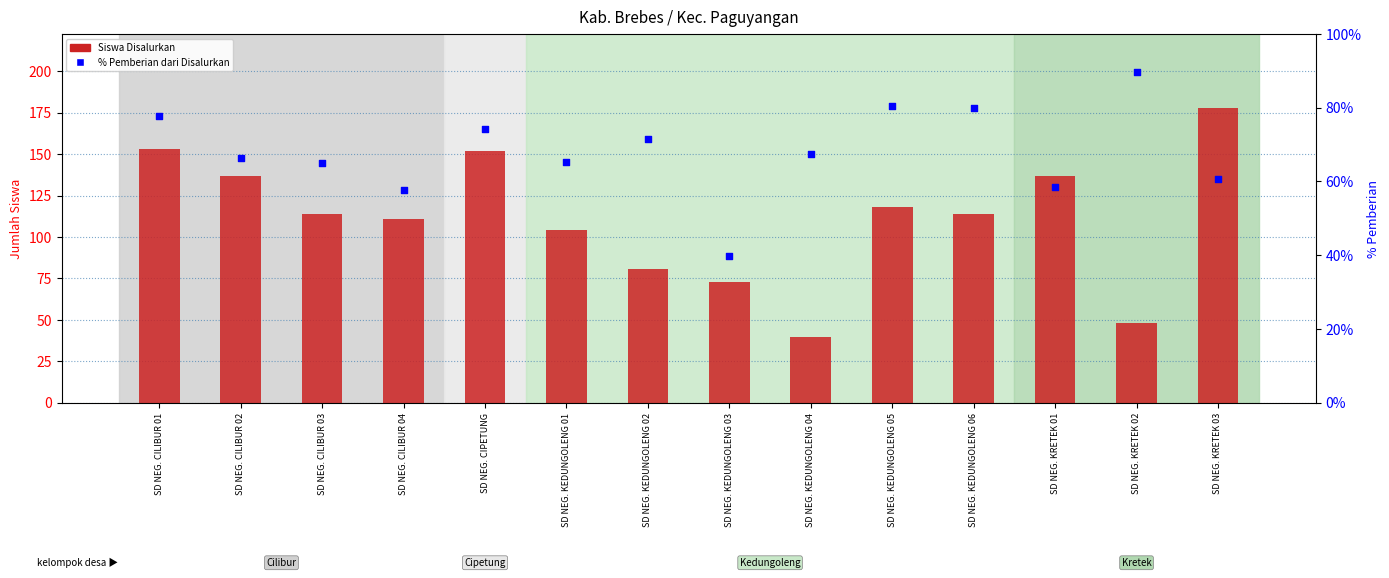

At which category is the sum across all series the highest?

SD NEG. KRETEK 03